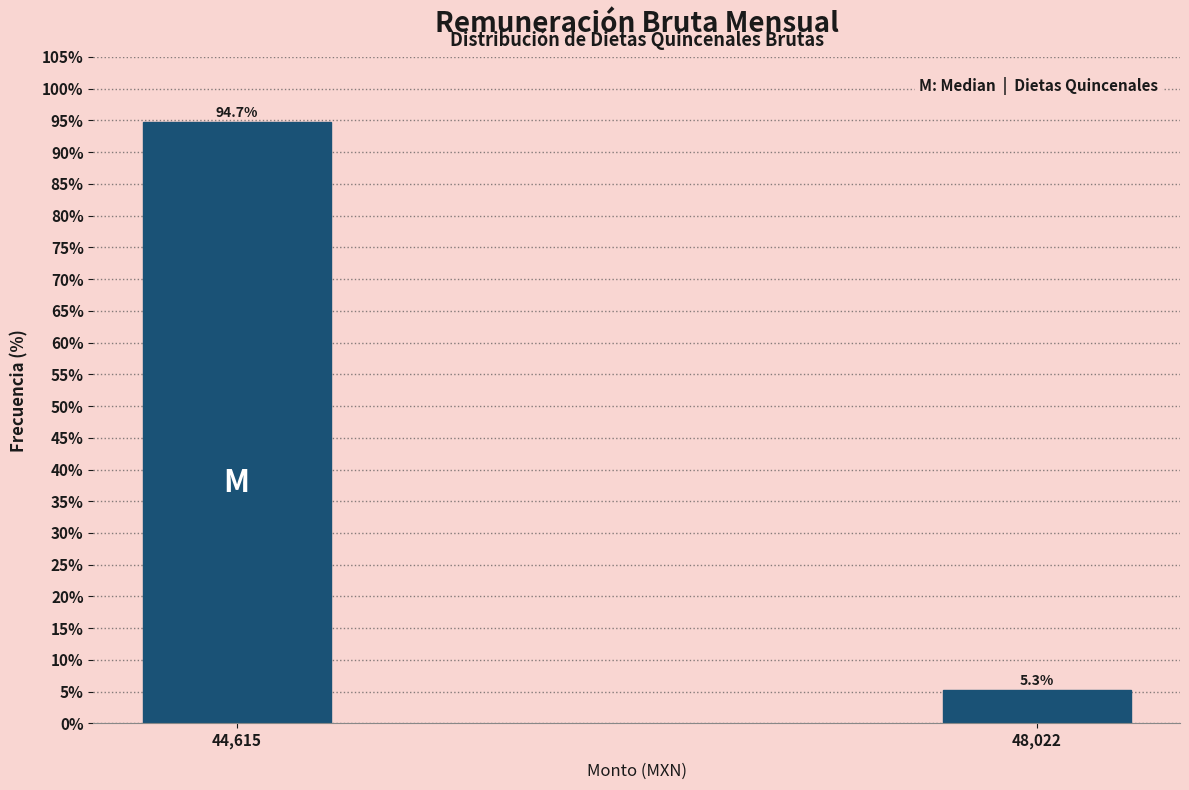

Reading left to right, transcribe all the data shown in this chart.

44,615=94.7	48,022=5.3